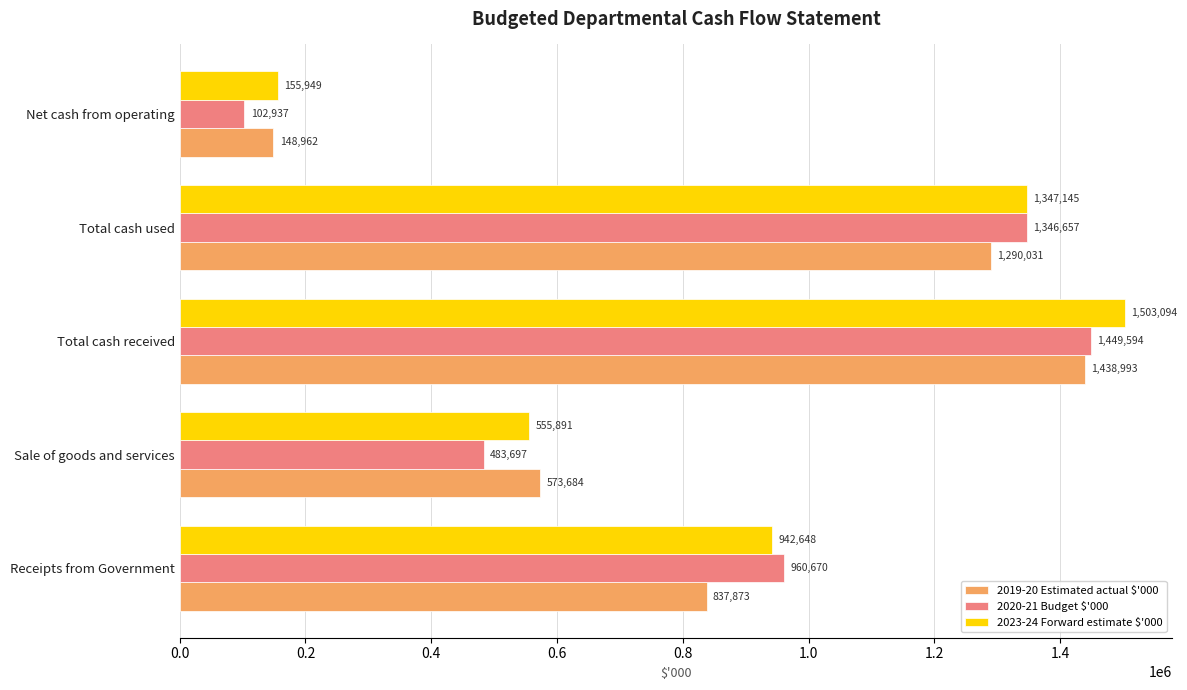

The value of 2023-24 Forward estimate $'000 at Total cash received is 2094858. True or false?

False